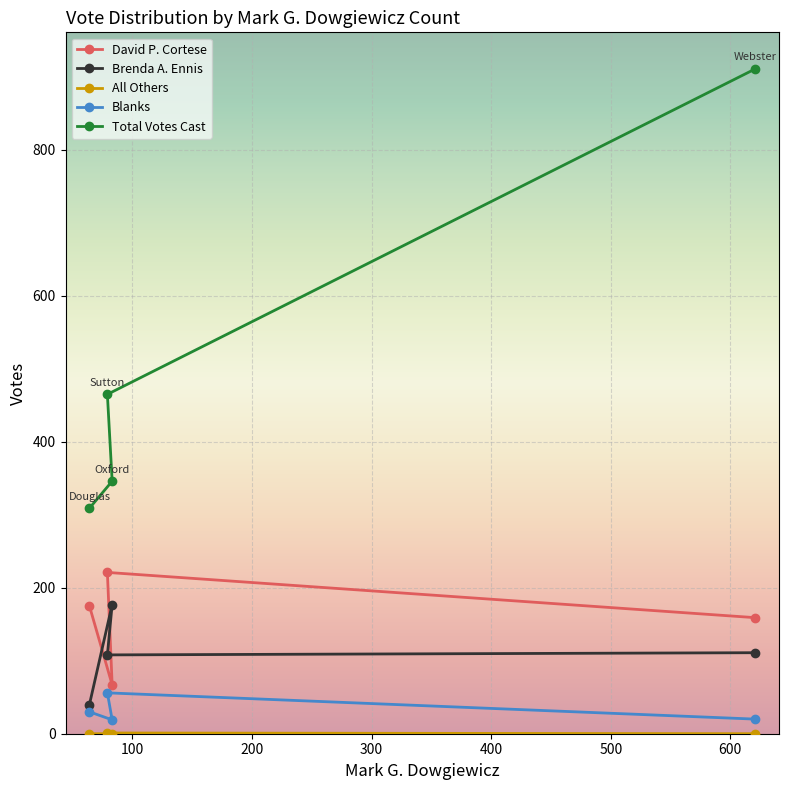

What position from the left is 83?

2